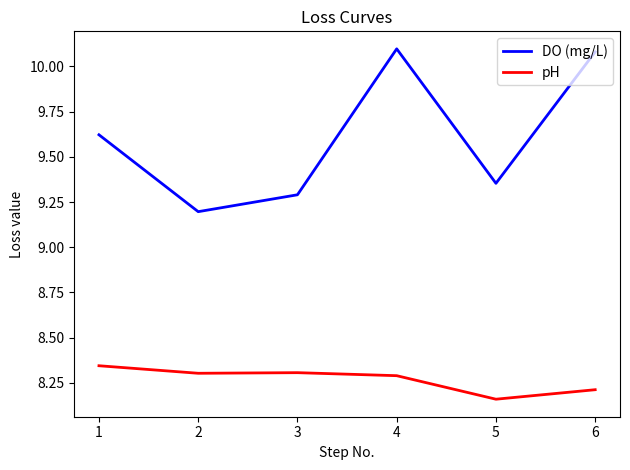

At which category is the sum across all series the highest?

4